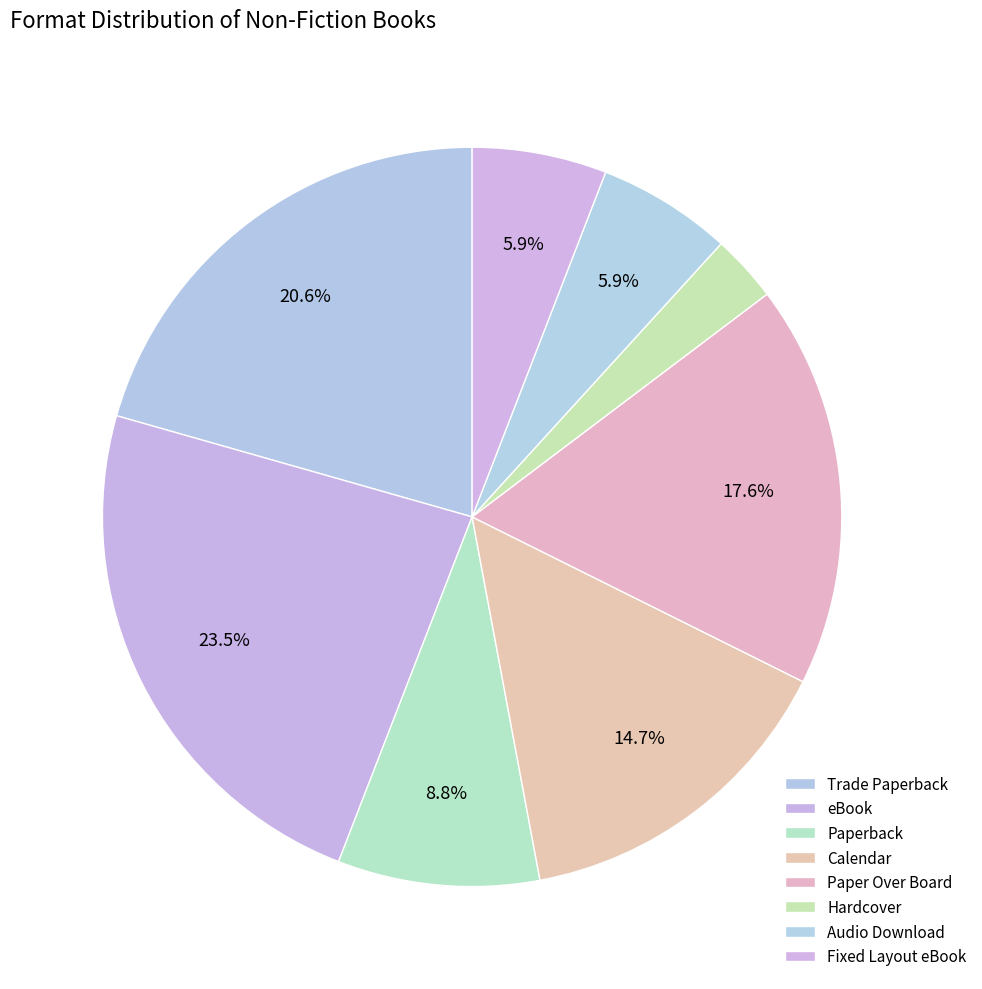

Is there any slice that represents more than half of the pie?

No